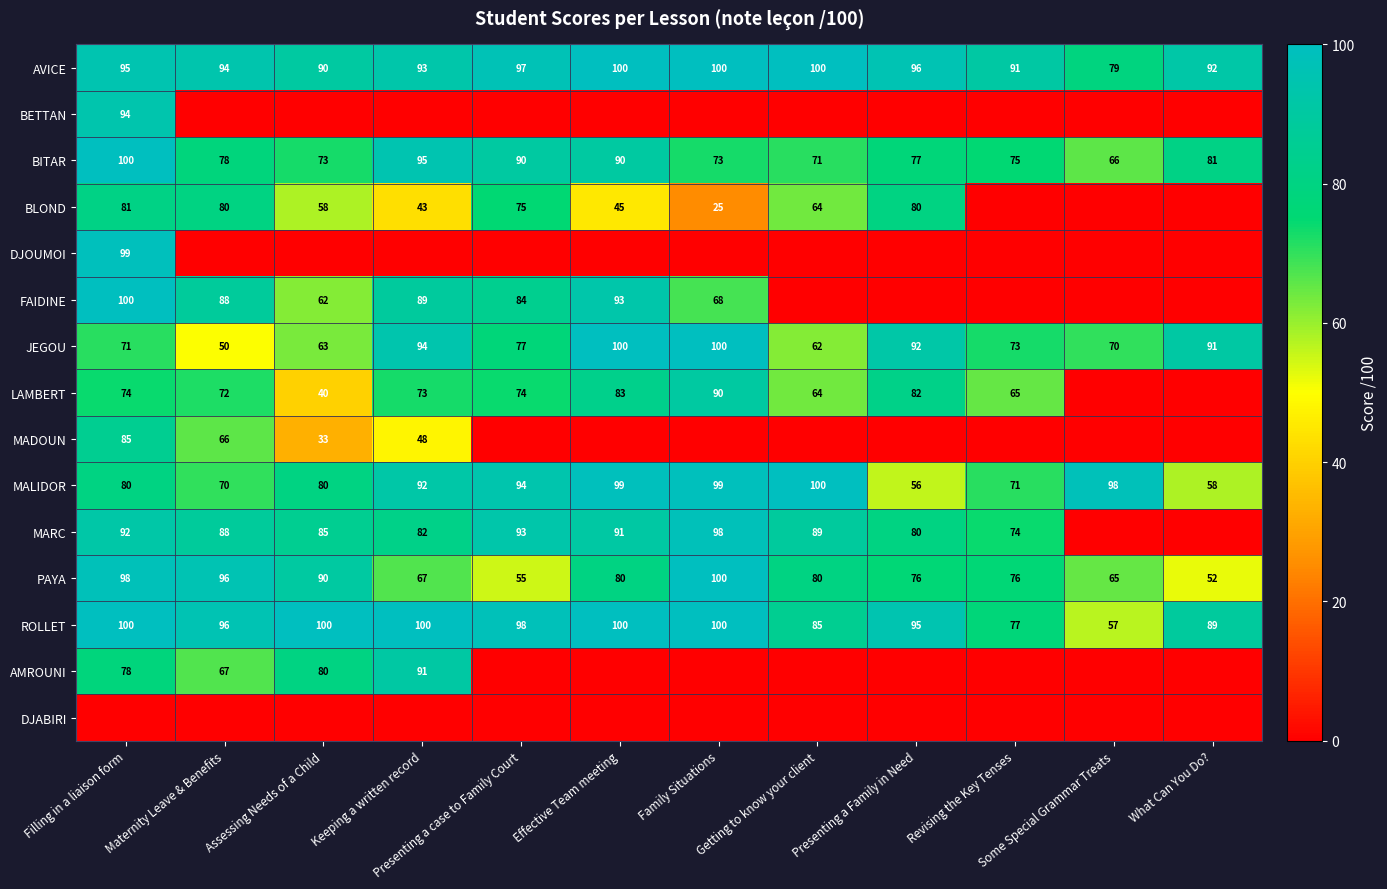

Which has a higher value, Effective Team meeting or Maternity Leave & Benefits?

Effective Team meeting